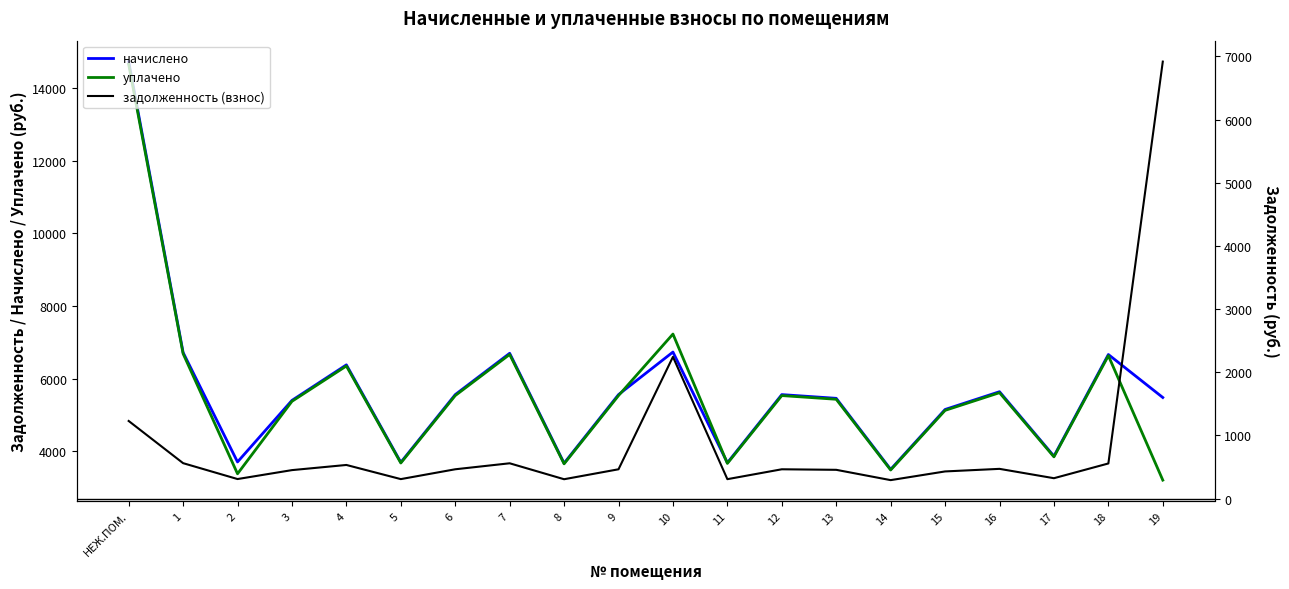

How many intersections are there between задолженность (взнос) and уплачено?

1